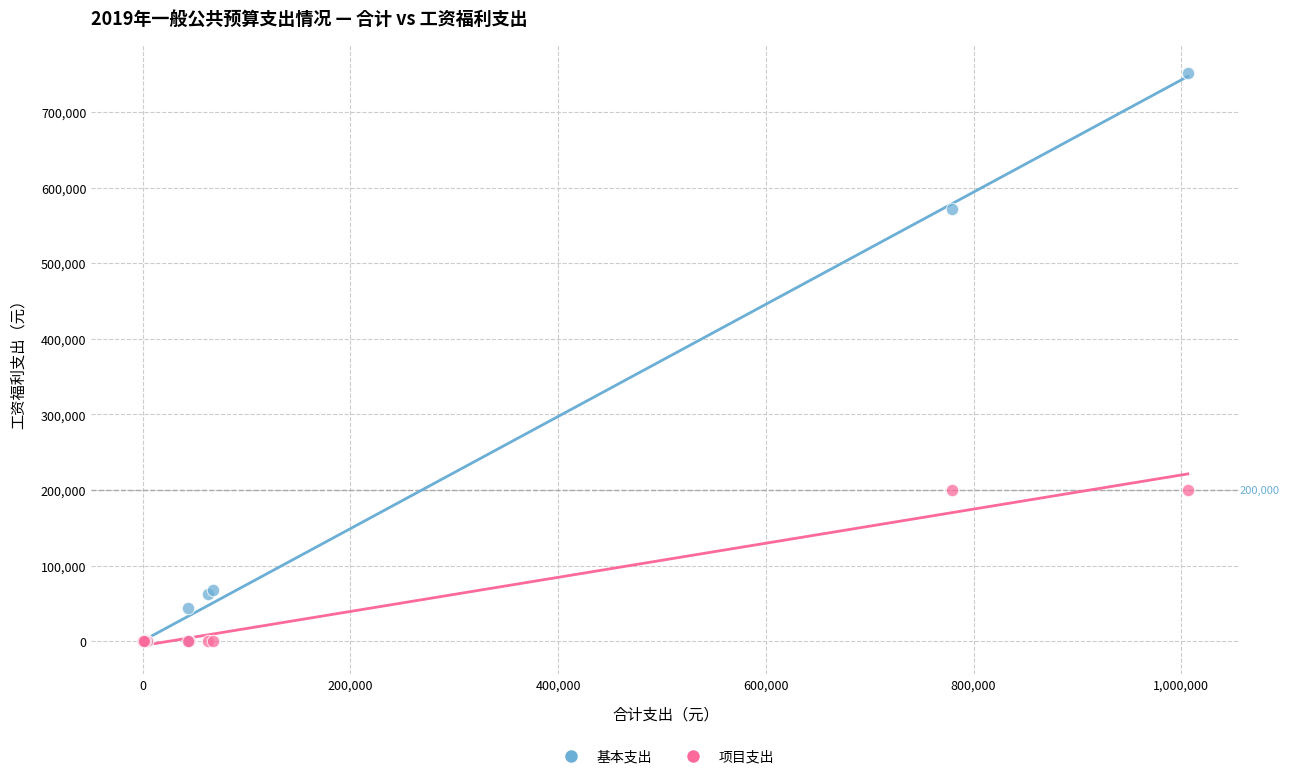

Which series has the largest Y range (max minus min)?

基本支出